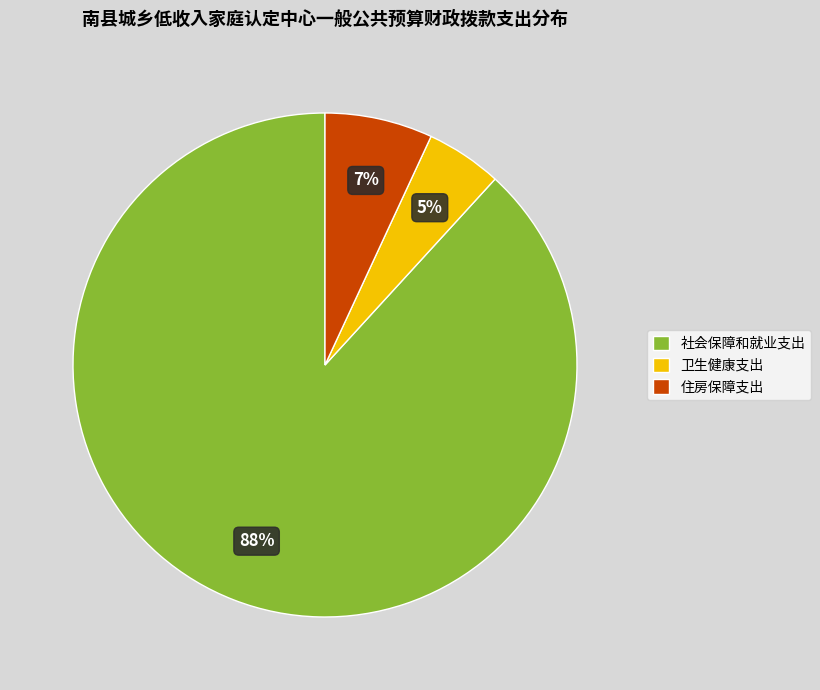

What is the largest slice in the pie chart?

社会保障和就业支出